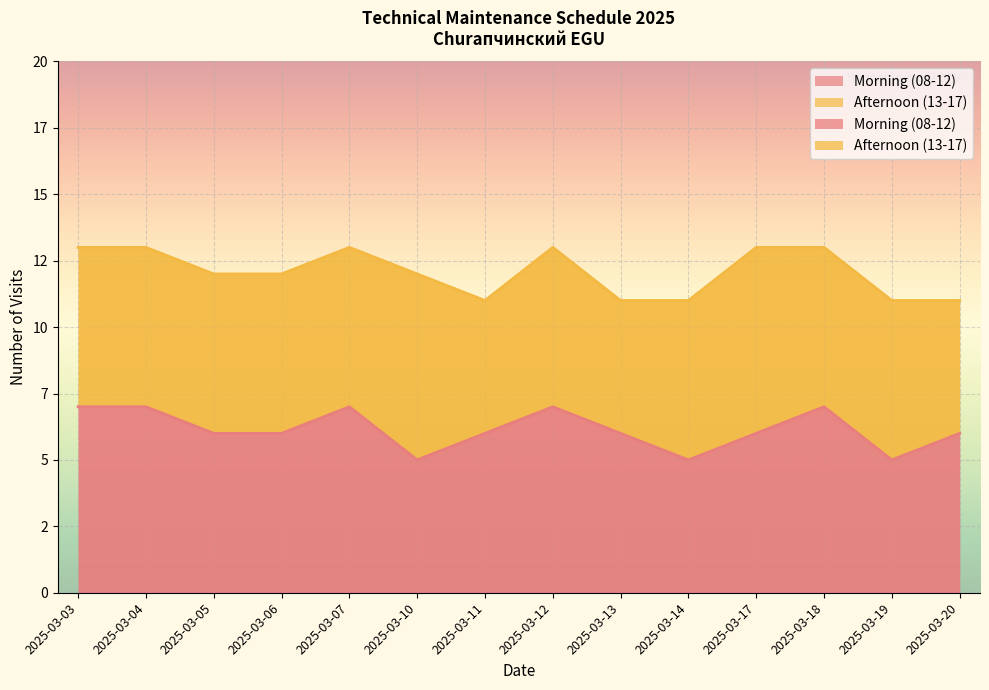

How many interior local valleys (lower than both neighbors) does the data have?

3